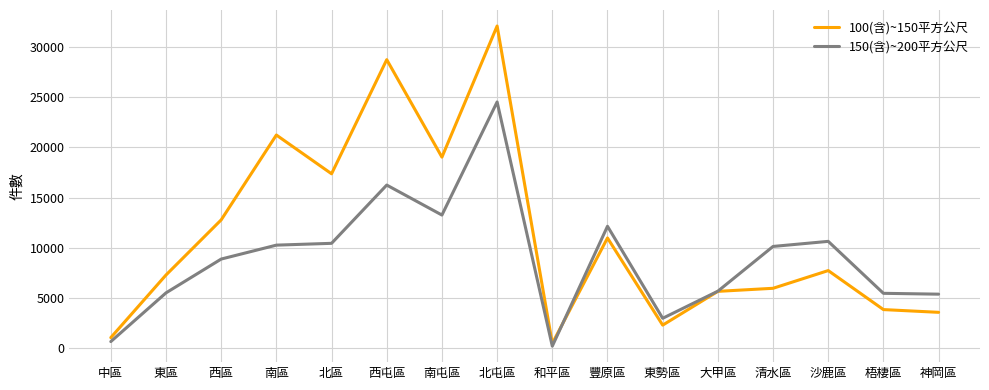

What is the maximum value for 150(含)~200平方公尺?

24517